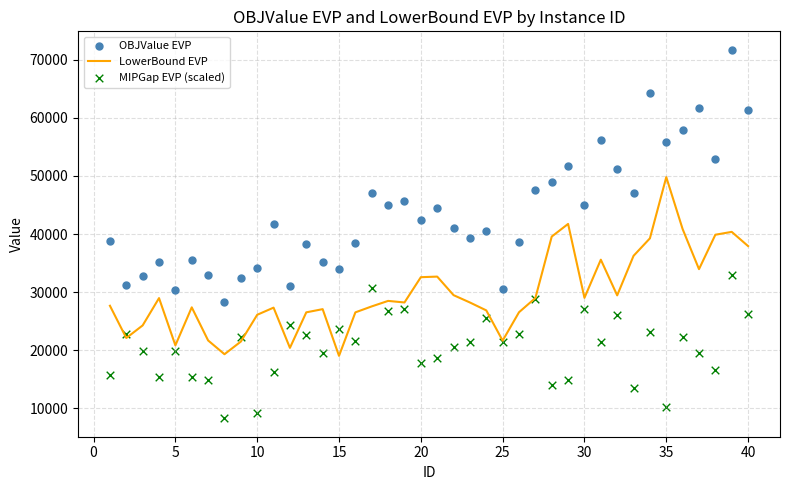

Which series has the largest total across all categories?

OBJValue EVP